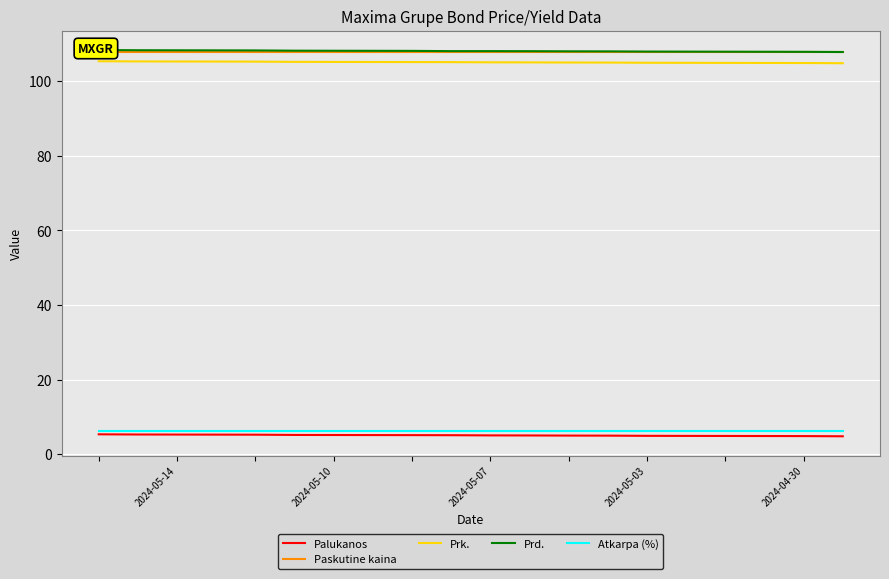

Is it true that Prk. equals 104.9 at 2024-04-30?

True